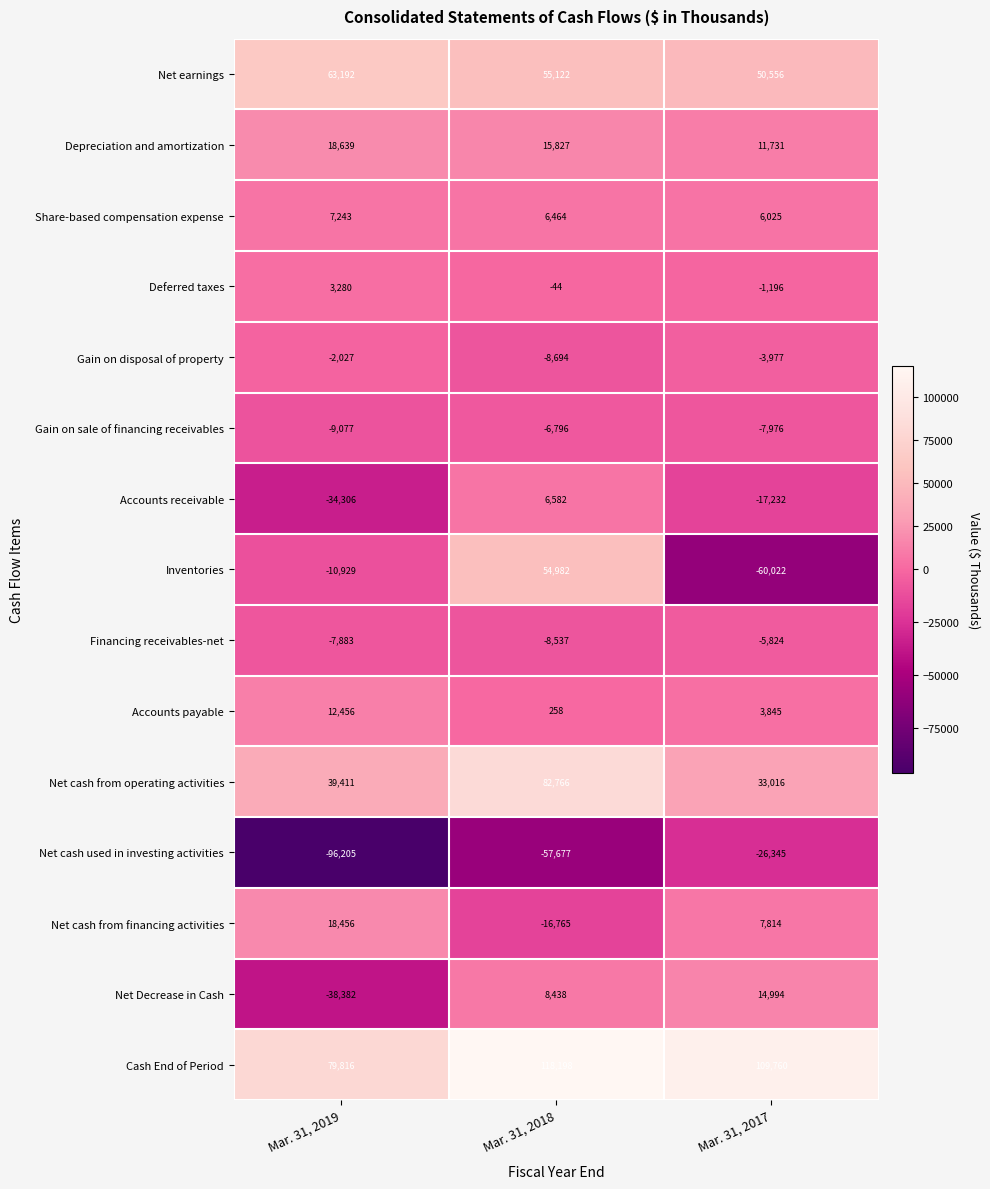

Which series changed the most between Mar. 31, 2019 and Mar. 31, 2017?

Net cash used in investing activities